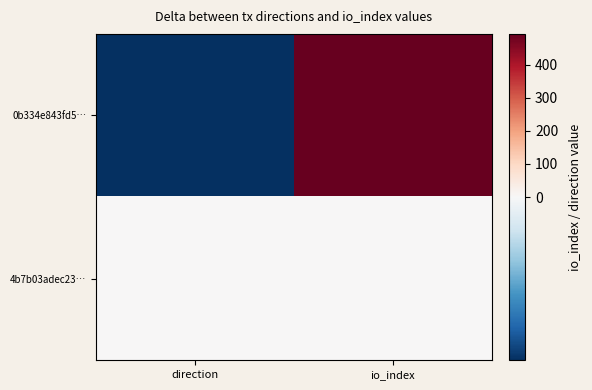

How many categories are shown in the chart?

2